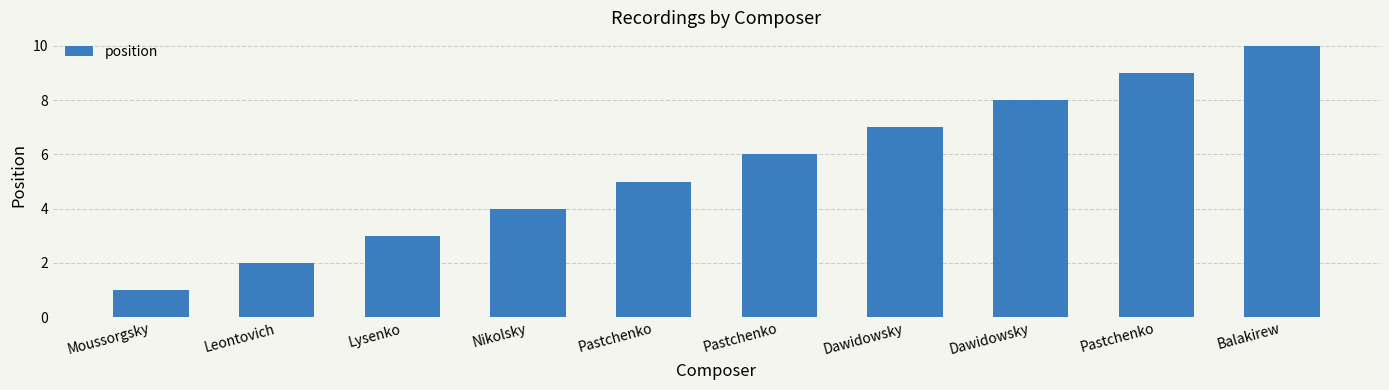

Reading left to right, what are all the values shown in this chart?

Moussorgsky=1	Leontovich=2	Lysenko=3	Nikolsky=4	Pastchenko=5	Pastchenko=6	Dawidowsky=7	Dawidowsky=8	Pastchenko=9	Balakirew=10